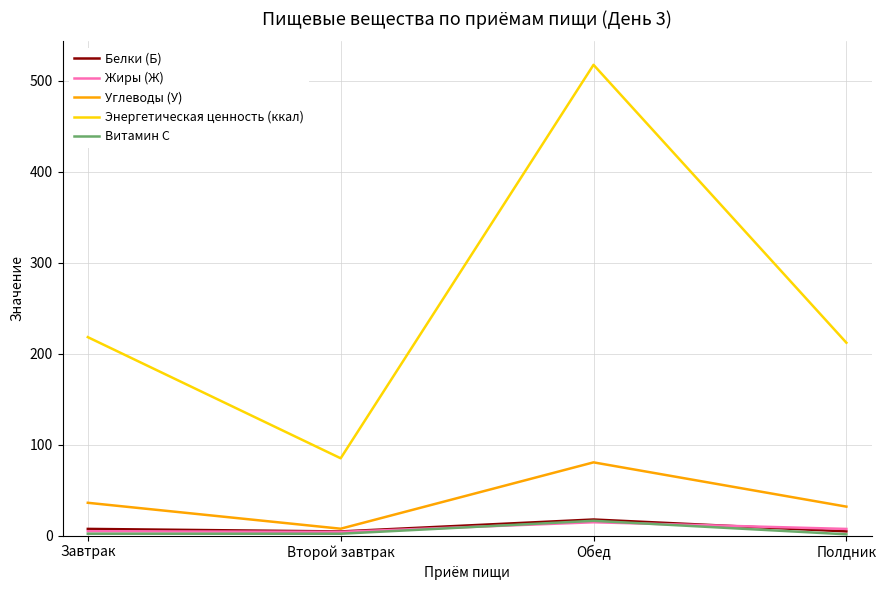

True or false: Жиры (Ж) and Энергетическая ценность (ккал) cross at least once.

False